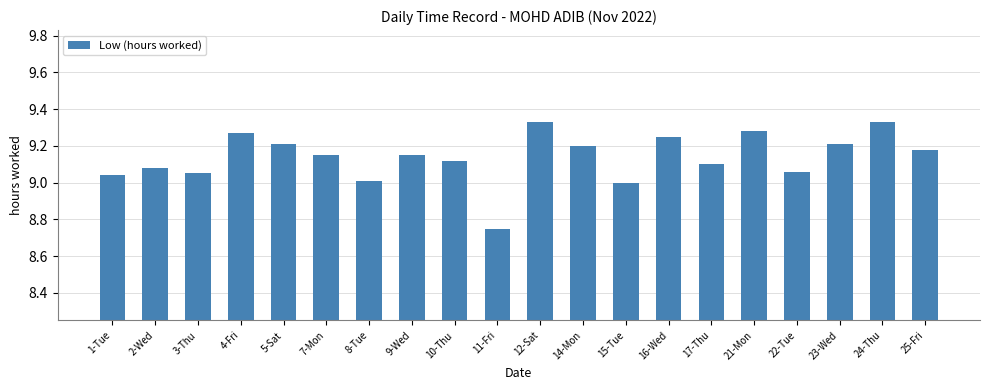

How many series are shown in this chart?

1